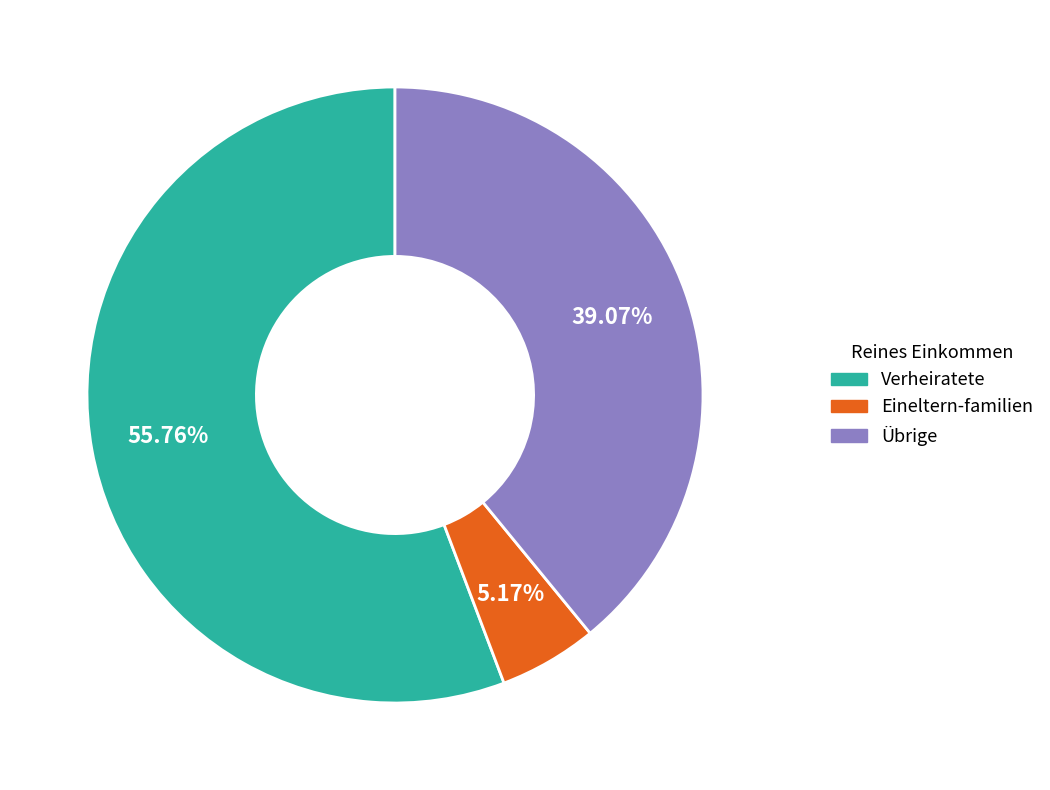

Is there a majority slice in this chart?

Yes